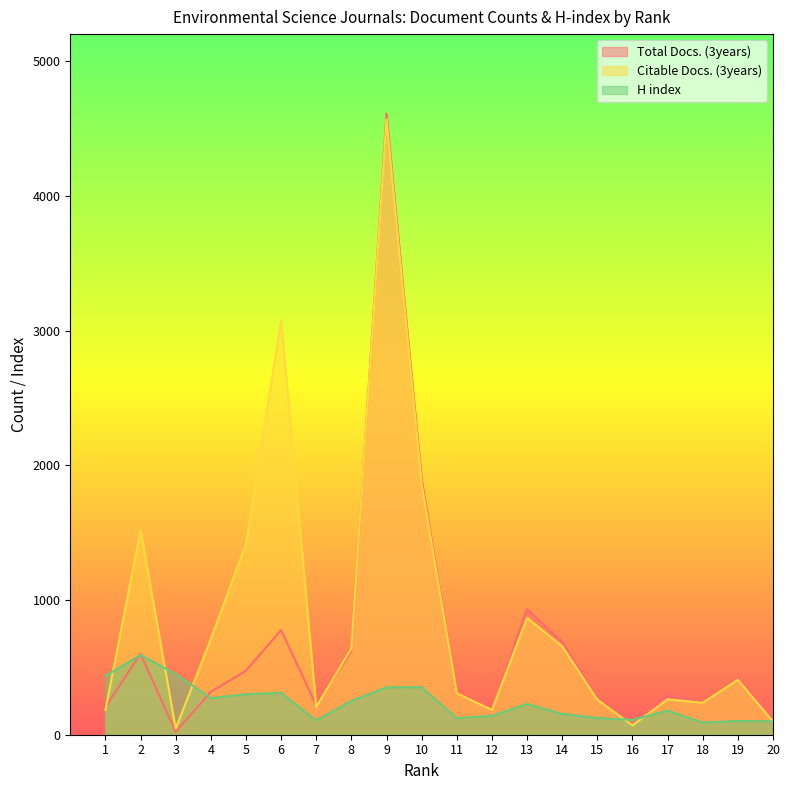

At how many categories does at least one series exceed 3587?

1